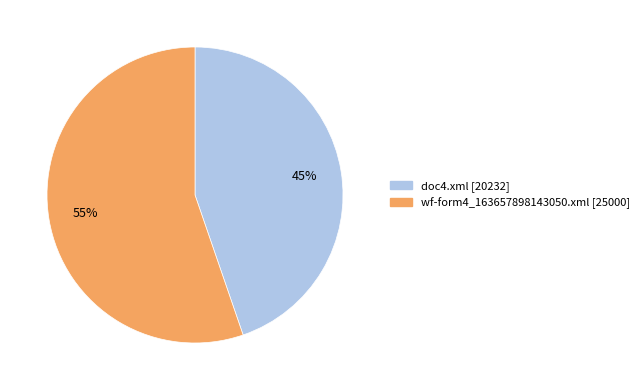

Count the number of slices in the pie.

2